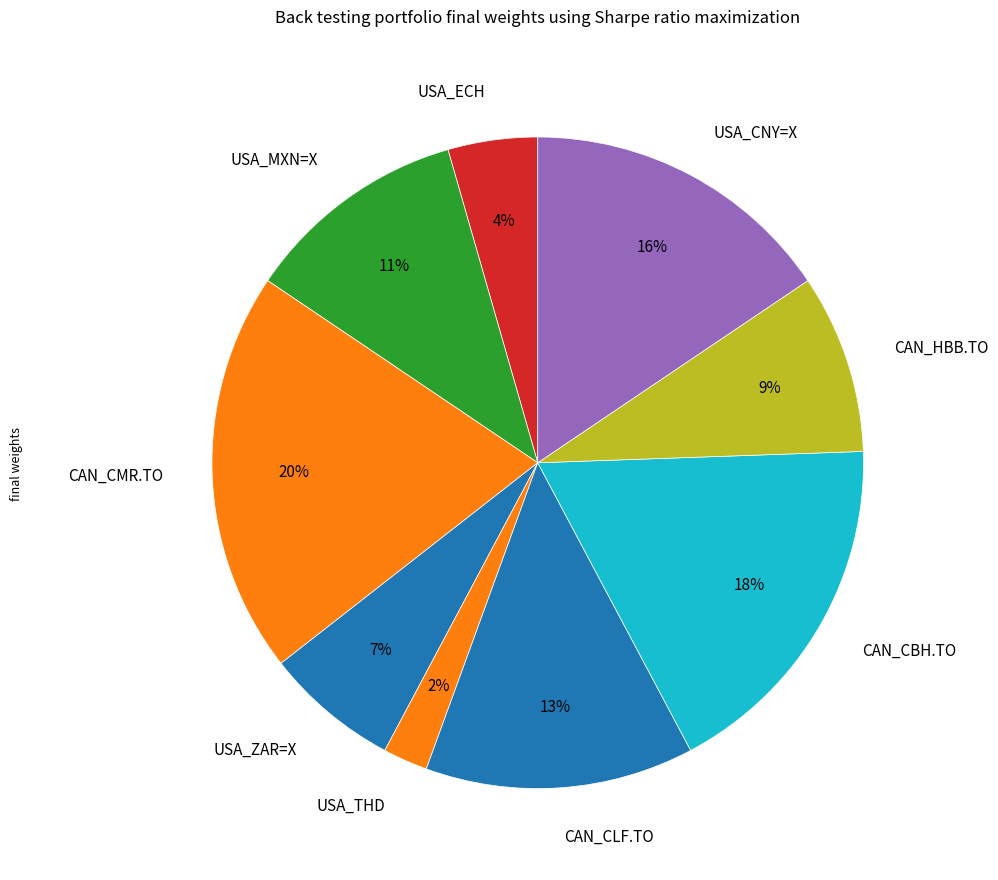

To the nearest percent, what is the difference between the largest and smallest slice percentages?

18%